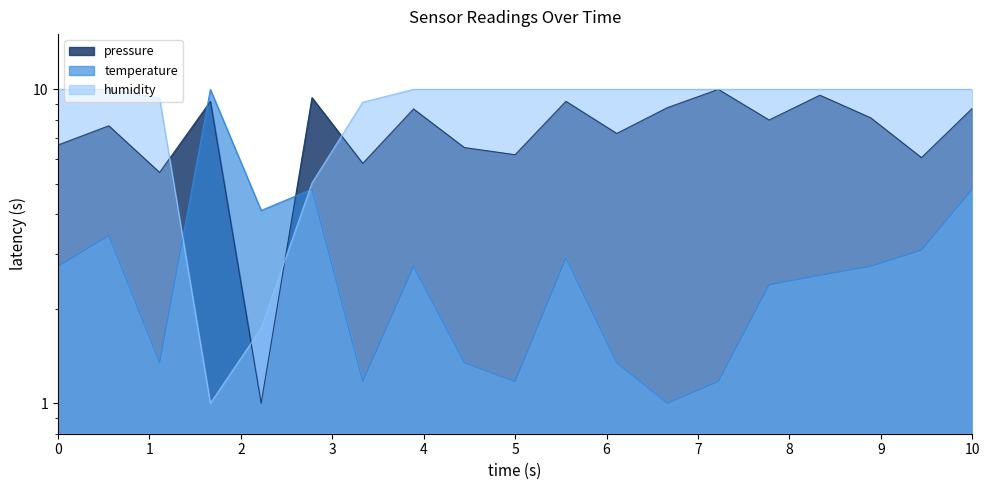

What is the value of the pressure point at the 16th from the left?

9.6